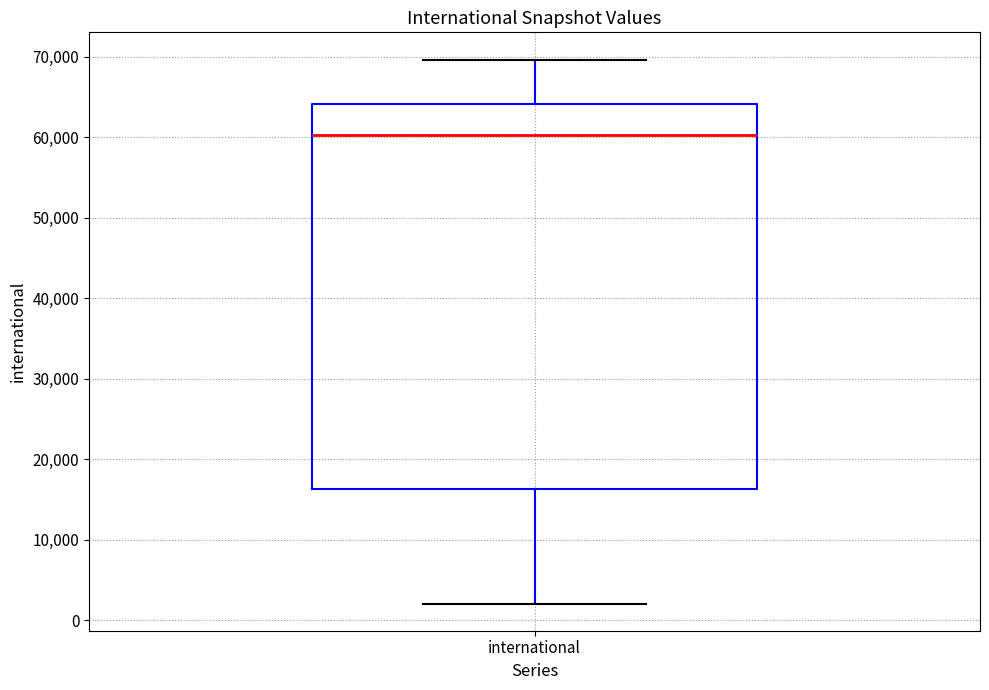

Transcribe this box plot: give where the median line is, the range the box spans, and where the two whiskers end, as read against the y-axis. The values are not printed on the chart, so give them approximately, as read against the axis.

median 60000, box 16000 to 64000, whiskers 2000 to 70000